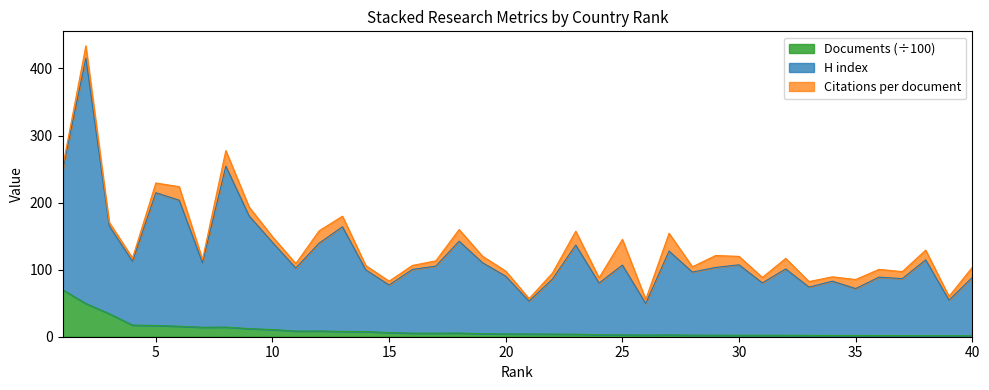

At how many categories does at least one series exceed 130?

14